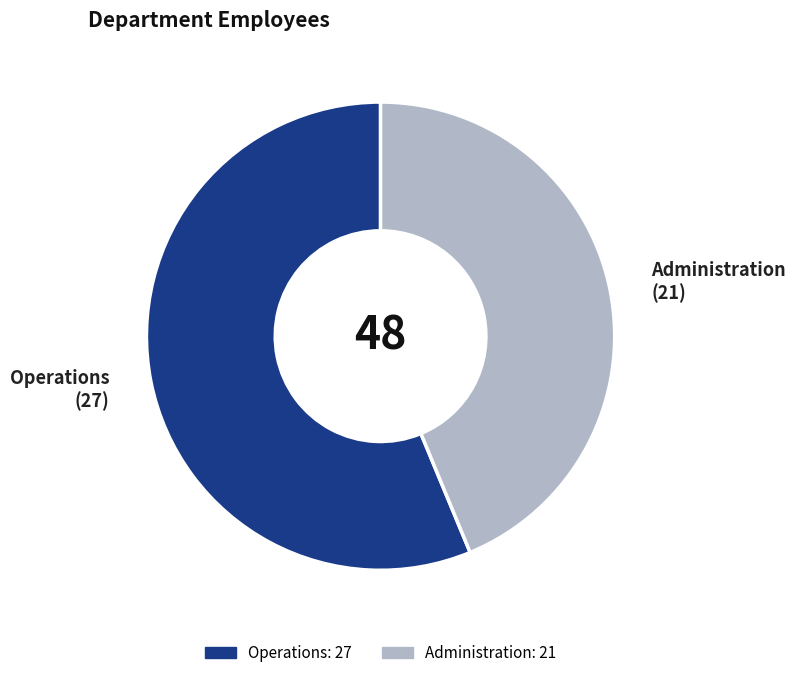

Which slice is the smallest?

Administration